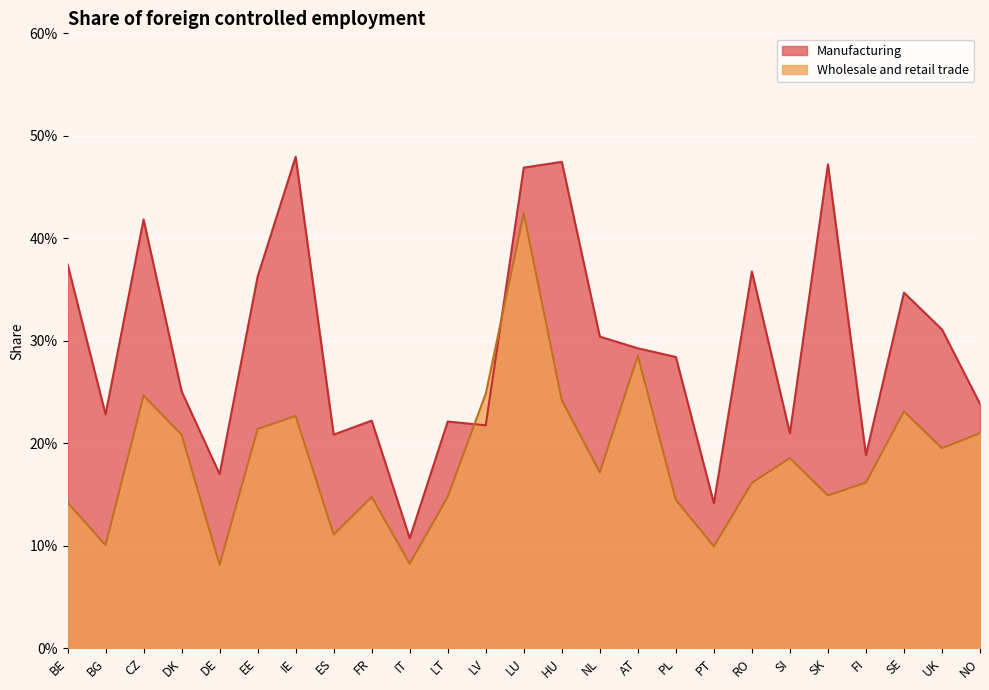

Is it true that Manufacturing equals 0.2 at LT?

True